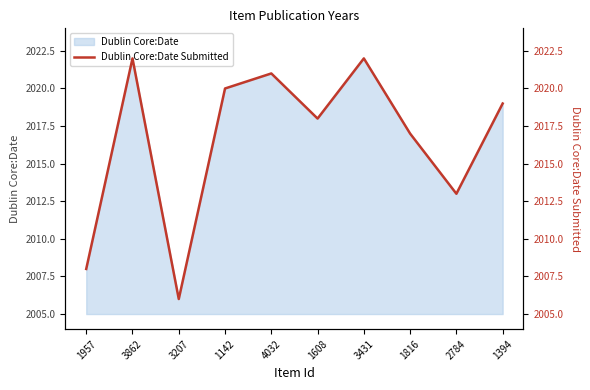

Where is the first local maximum?

3862